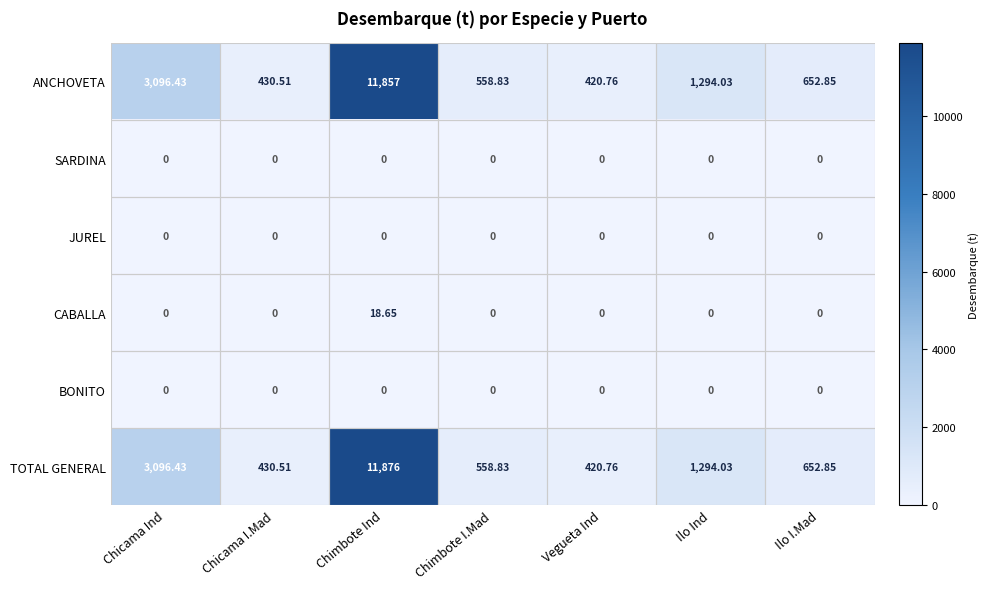

Between Chicama I.Mad and Chimbote Ind, which series saw the biggest shift?

TOTAL GENERAL